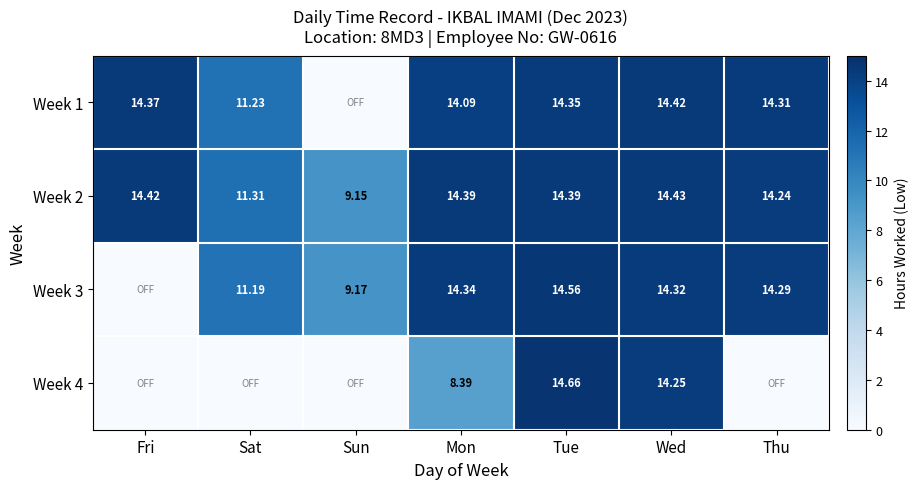

Is the value of Week 4 at Tue greater than the value of Week 3 at Sun?

Yes